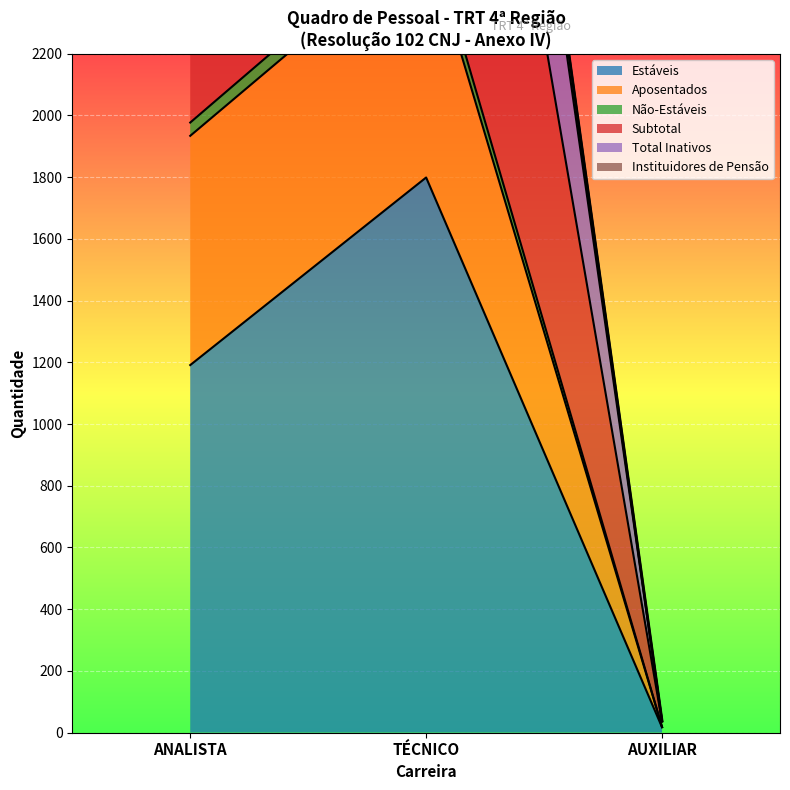

Between ANALISTA and TÉCNICO, which is larger?

TÉCNICO